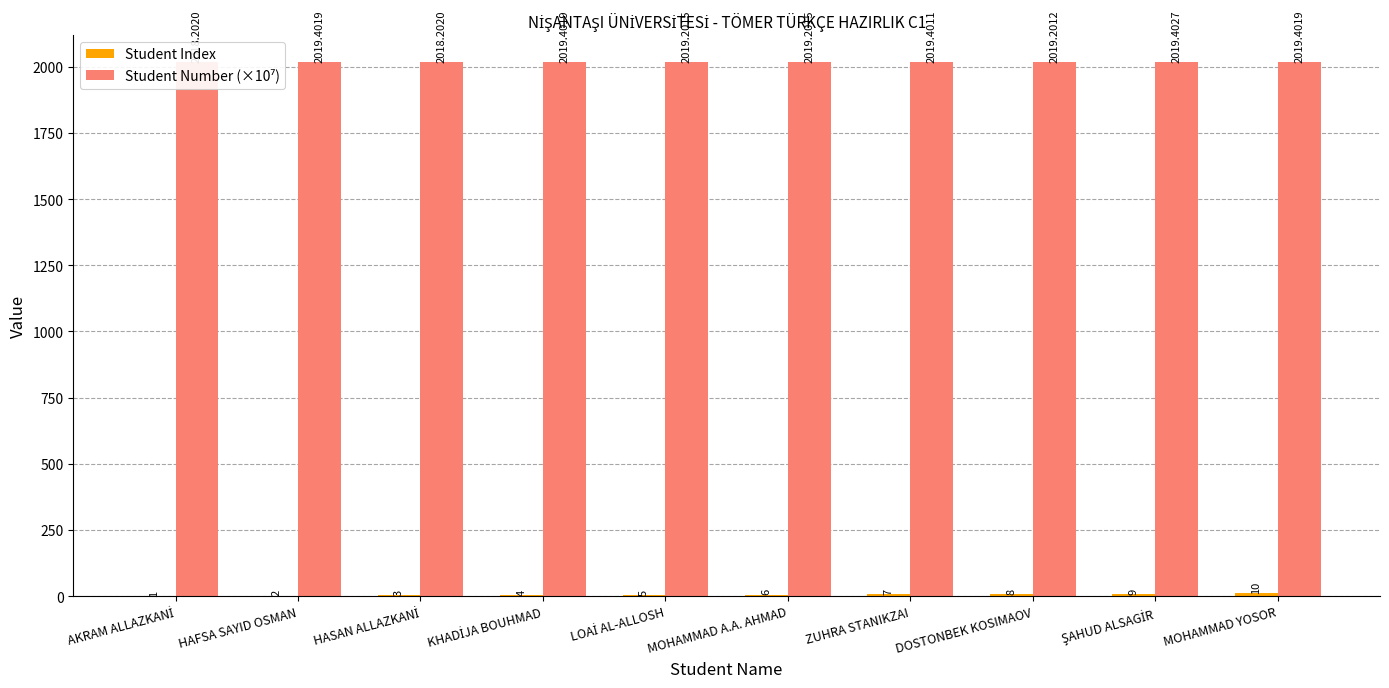

At which category is the sum across all series the highest?

MOHAMMAD YOSOR